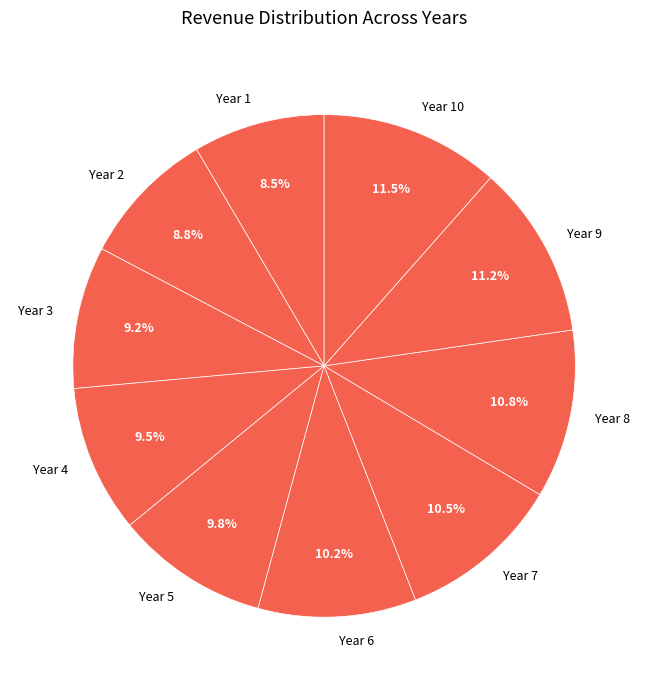

How much of the chart is everything except Year 3?

90.8%